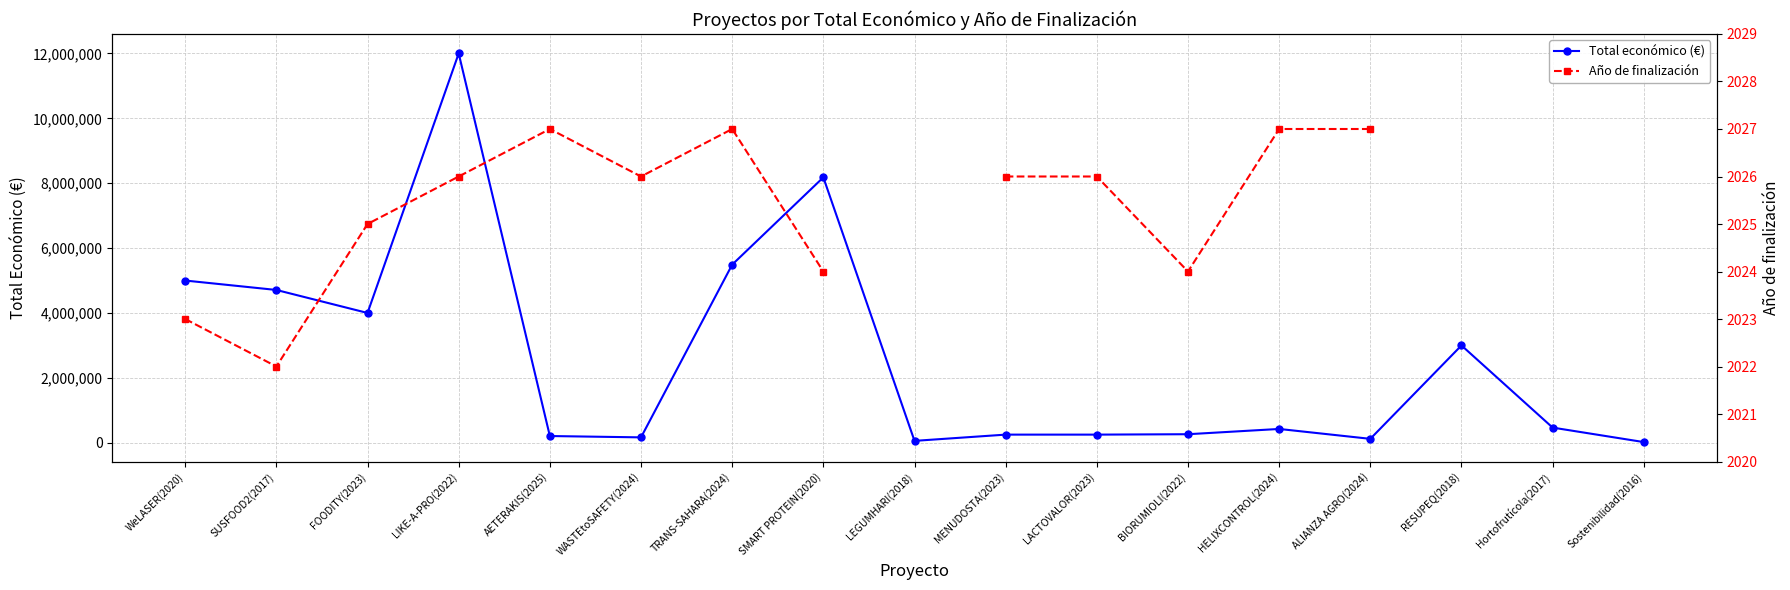

What is the maximum value for Total económico (€)?

11999659